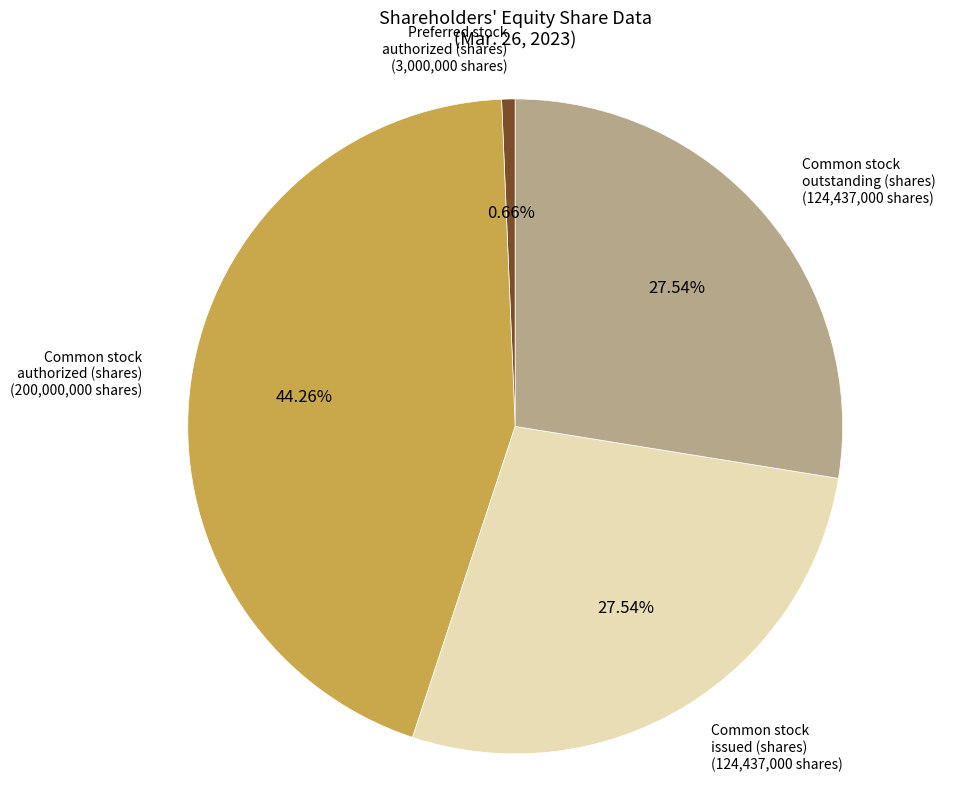

Which has a higher value, Common stock authorized (shares) or Common stock issued (shares)?

Common stock authorized (shares)